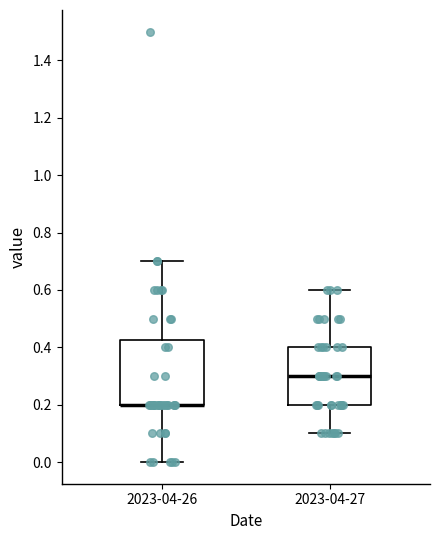

Comparing the boxes themselves (not the whiskers), which one is the tallest?

2023-04-26